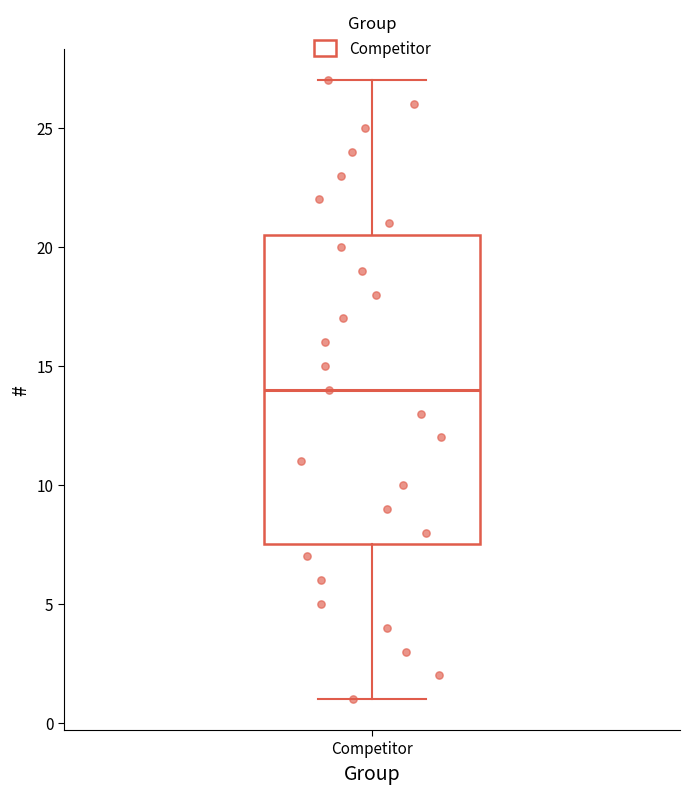

Read this box plot against the y-axis: the position of the median line, the range covered by the box, and the ends of both whiskers. The values are not printed on the chart, so give them approximately, as read against the axis.

median 14.0, box 7.5 to 20.5, whiskers 1.0 to 27.0